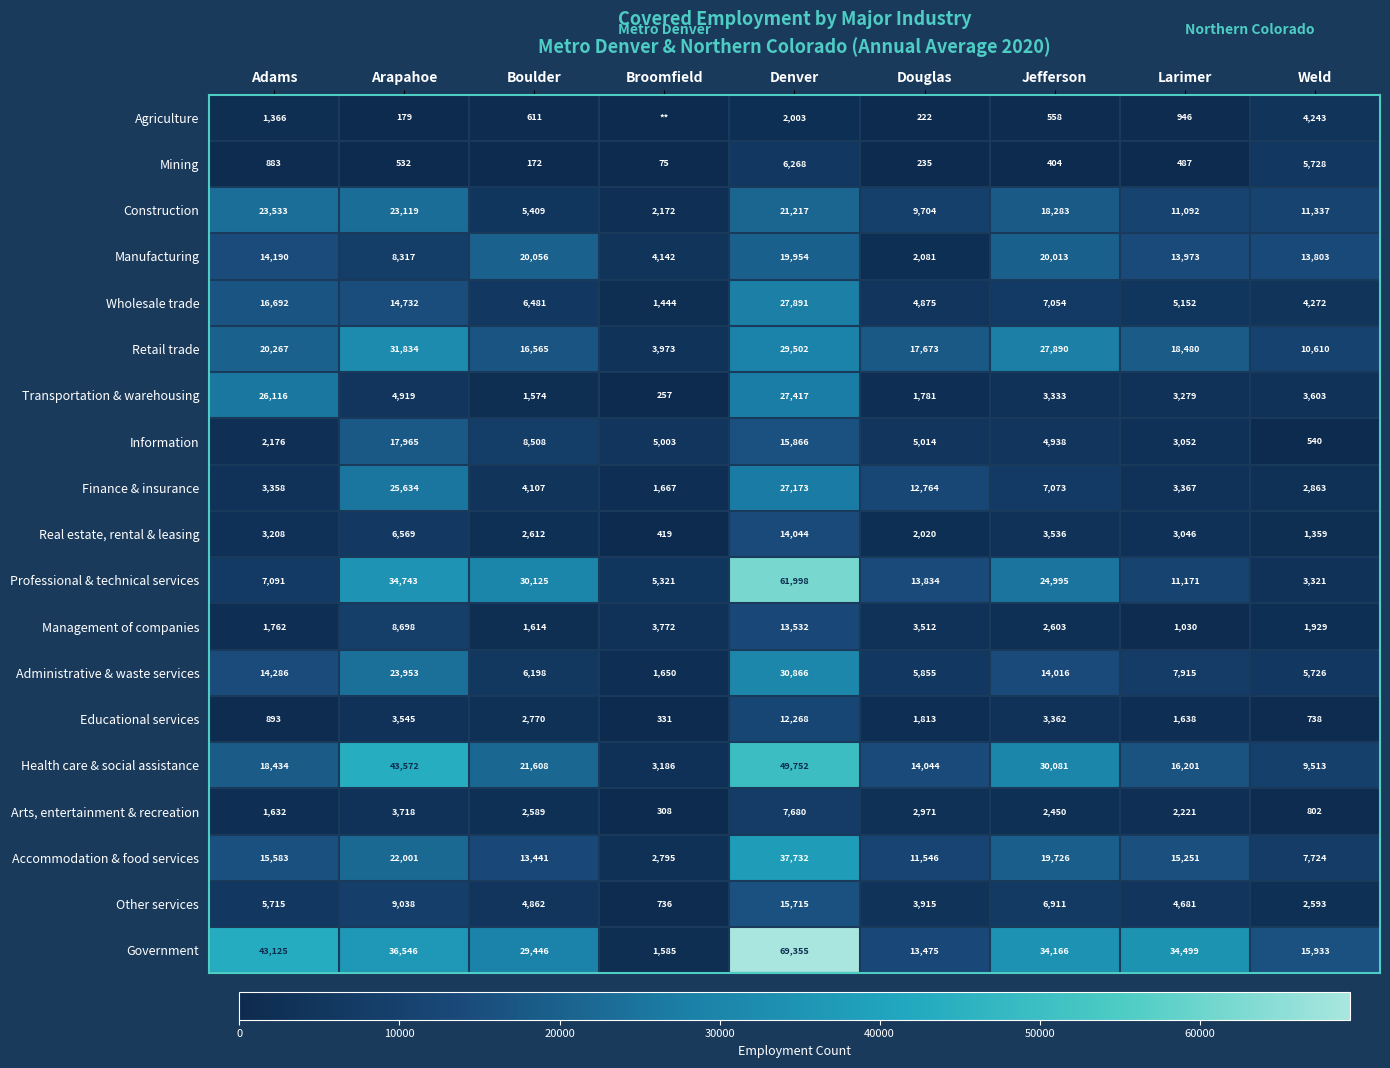

What is the total value across all series at Denver?

490233